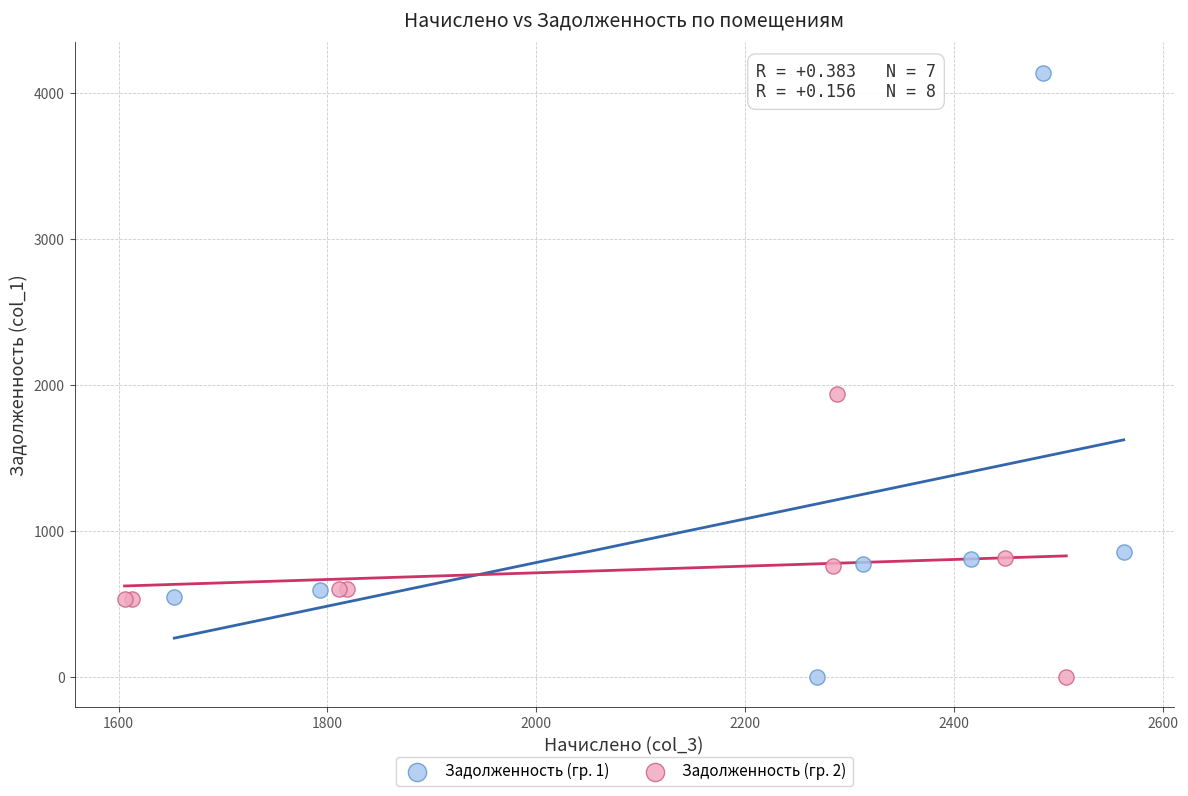

Which series contains the highest Y value?

Задолженность (гр. 1)